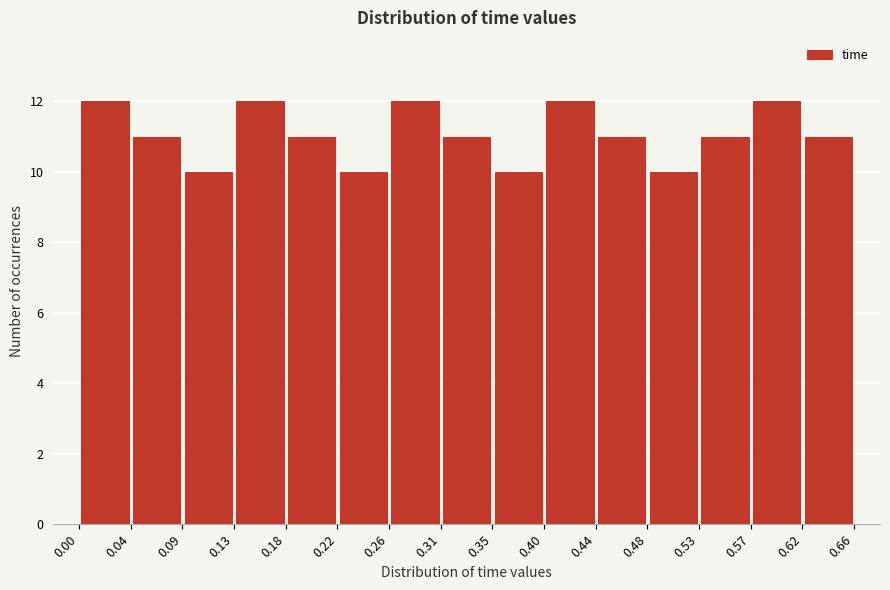

Reading left to right, transcribe this chart: for each bar, give the range it covers on the x-axis and its height. The values are not printed on the chart, so give them approximately, as read against the axis.

0.00 to 0.04: 12
0.04 to 0.09: 11
0.09 to 0.13: 10
0.13 to 0.18: 12
0.18 to 0.22: 11
0.22 to 0.26: 10
0.26 to 0.31: 12
0.31 to 0.35: 11
0.35 to 0.40: 10
0.40 to 0.44: 12
0.44 to 0.48: 11
0.48 to 0.53: 10
0.53 to 0.57: 11
0.57 to 0.62: 12
0.62 to 0.66: 11